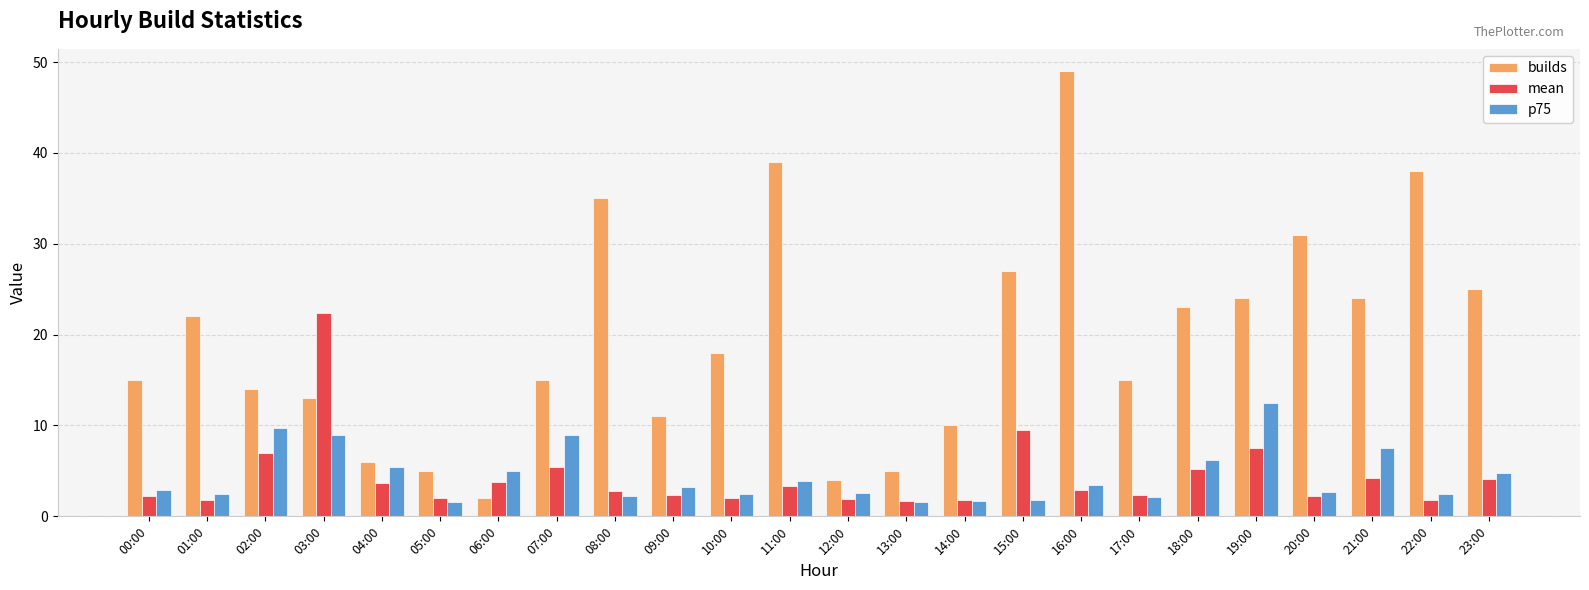

What is the difference between the second highest and second lowest values in the mean series?

7.8